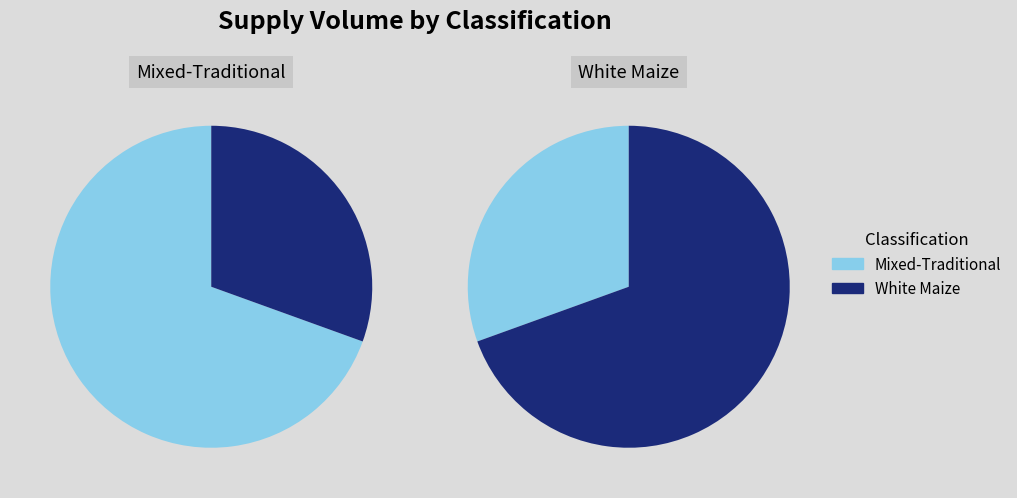

Which category has the smallest portion of the pie?

White Maize